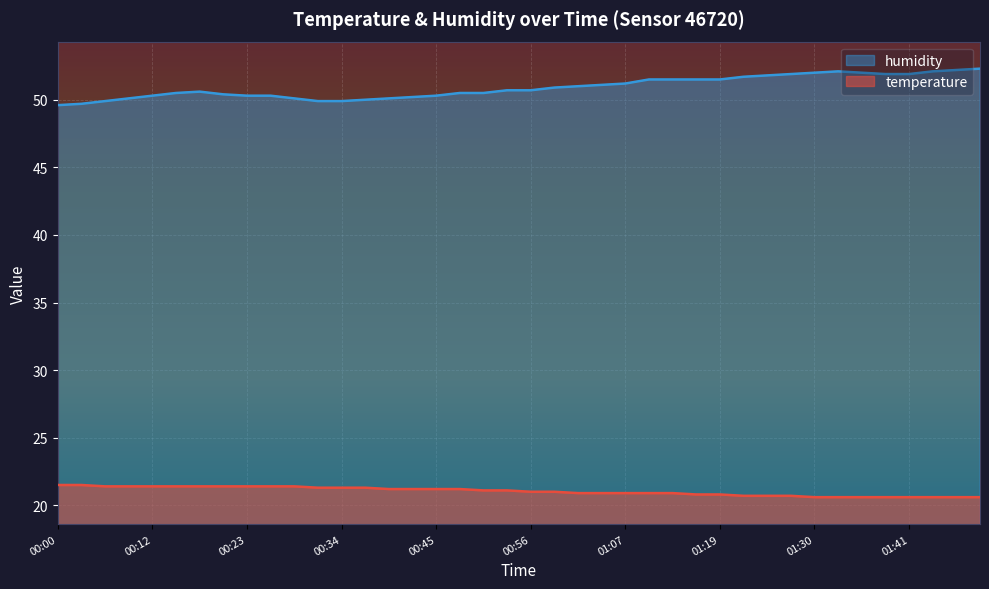

Is it true that temperature equals 34.9 at 01:02?

False